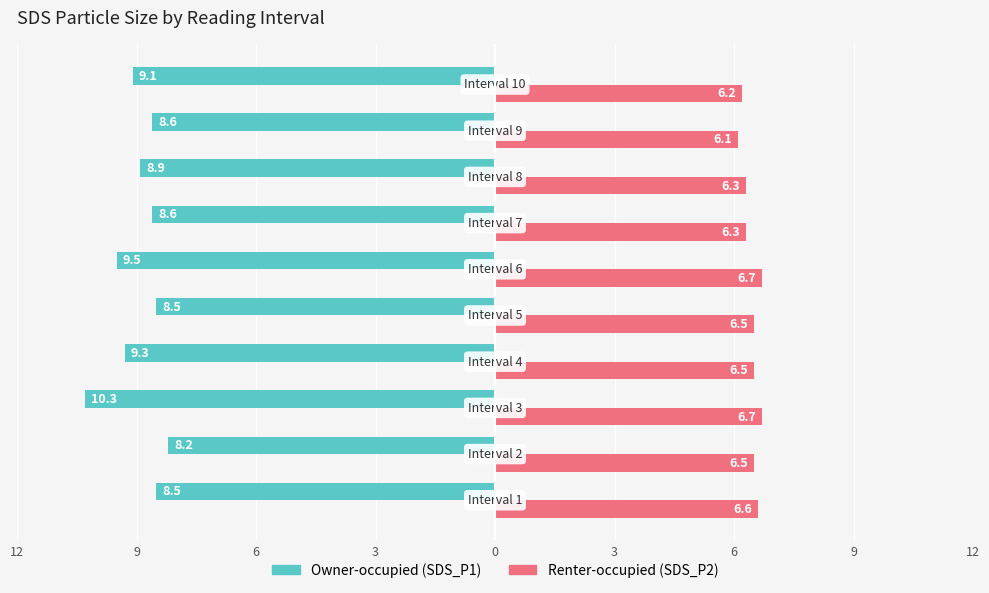

Count the number of categories in the chart.

10